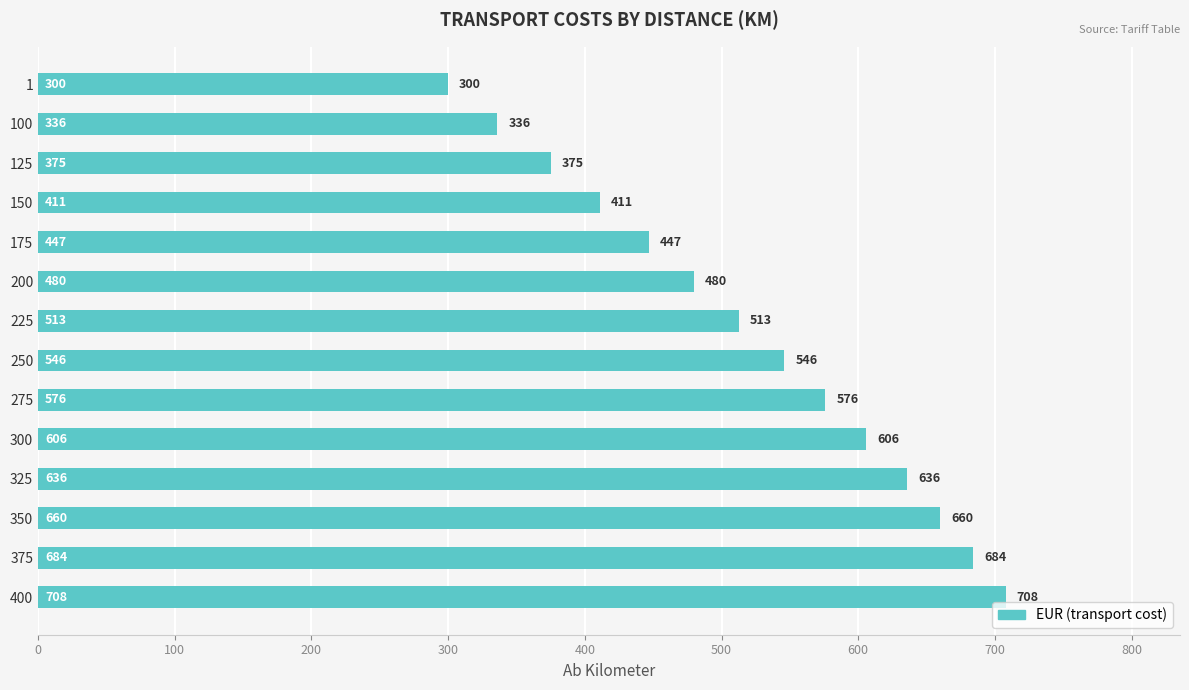

What is the sum of all values?

7278.0